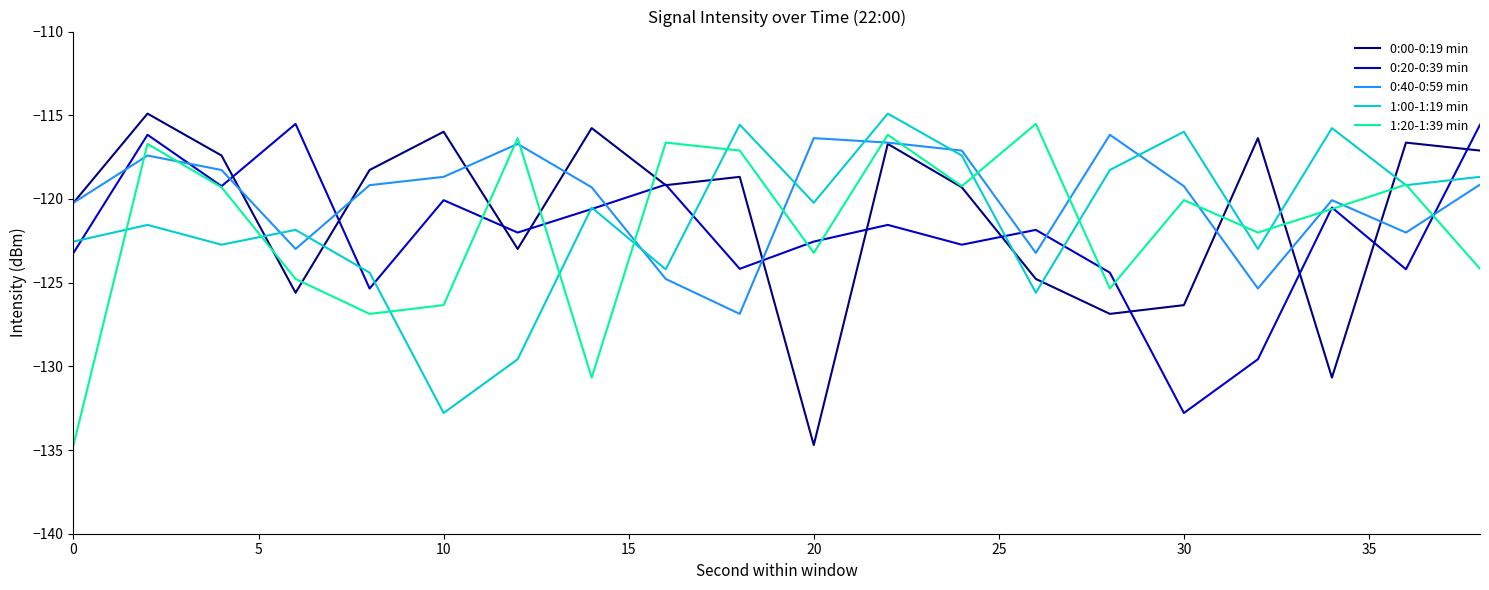

How many intersections are there between 1:20-1:39 min and 0:20-0:39 min?

10